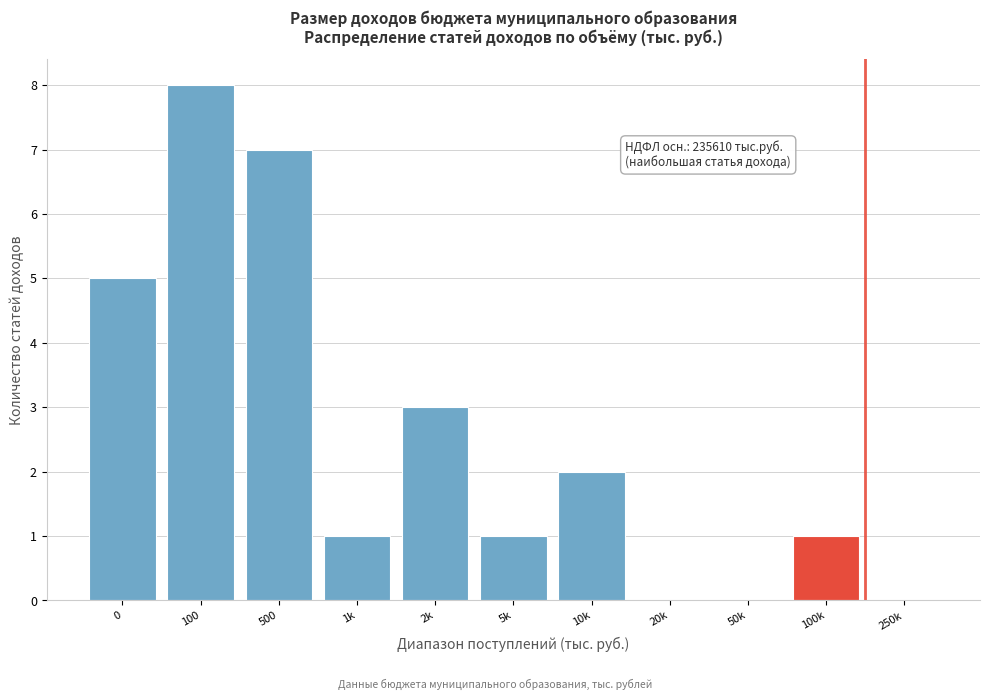

Reading left to right, extract all data points from this chart.

0=5	100=8	500=7	1k=1	2k=3	5k=1	10k=2	20k=0	50k=0	100k=1	250k=0